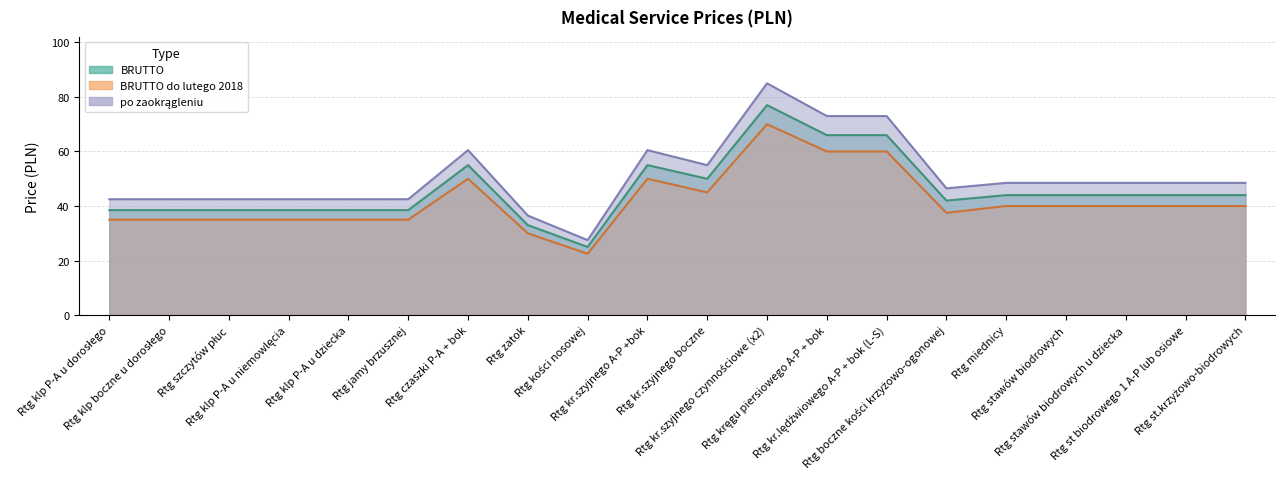

True or false: BRUTTO do lutego 2018 and po zaokrągleniu intersect in this chart.

False